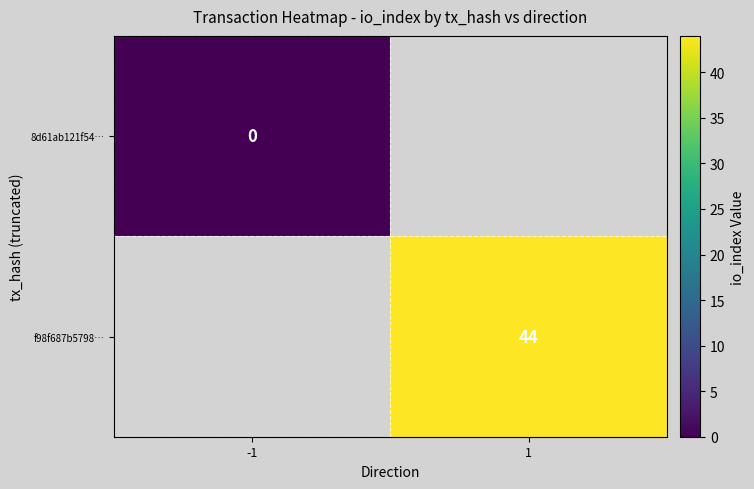

The f98f687b5798… series shows 20 at 1. True or false?

False